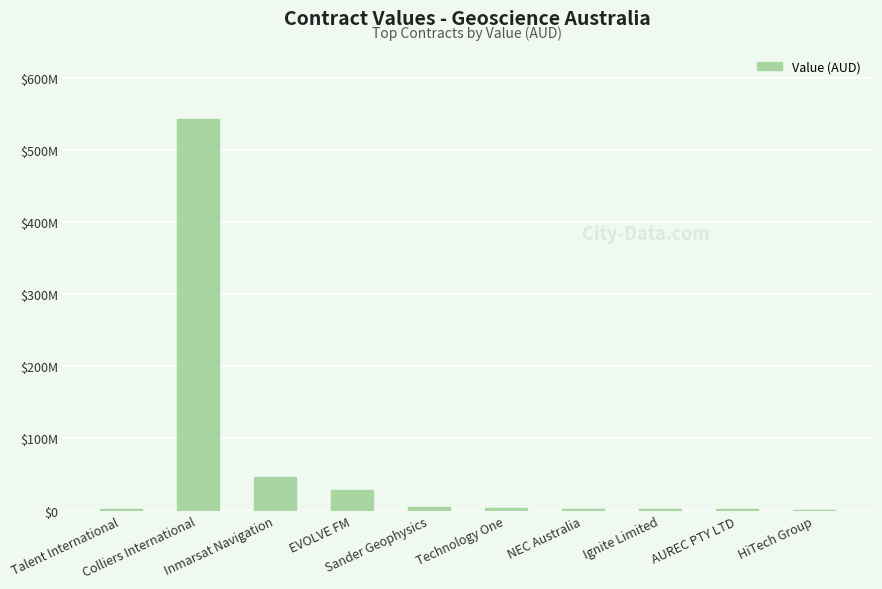

Where is the data nearest to the value 271949302?

Inmarsat Navigation